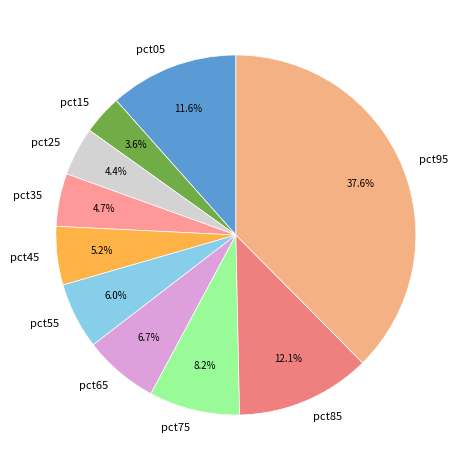

Do pct25 and pct75 together represent more than half of the pie?

No